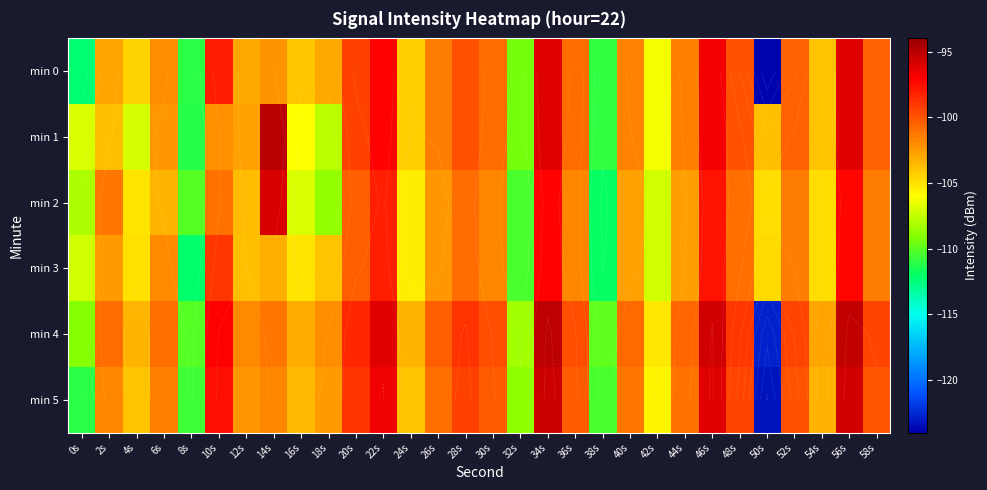

What is the total value across all series at 12s?

-617.5